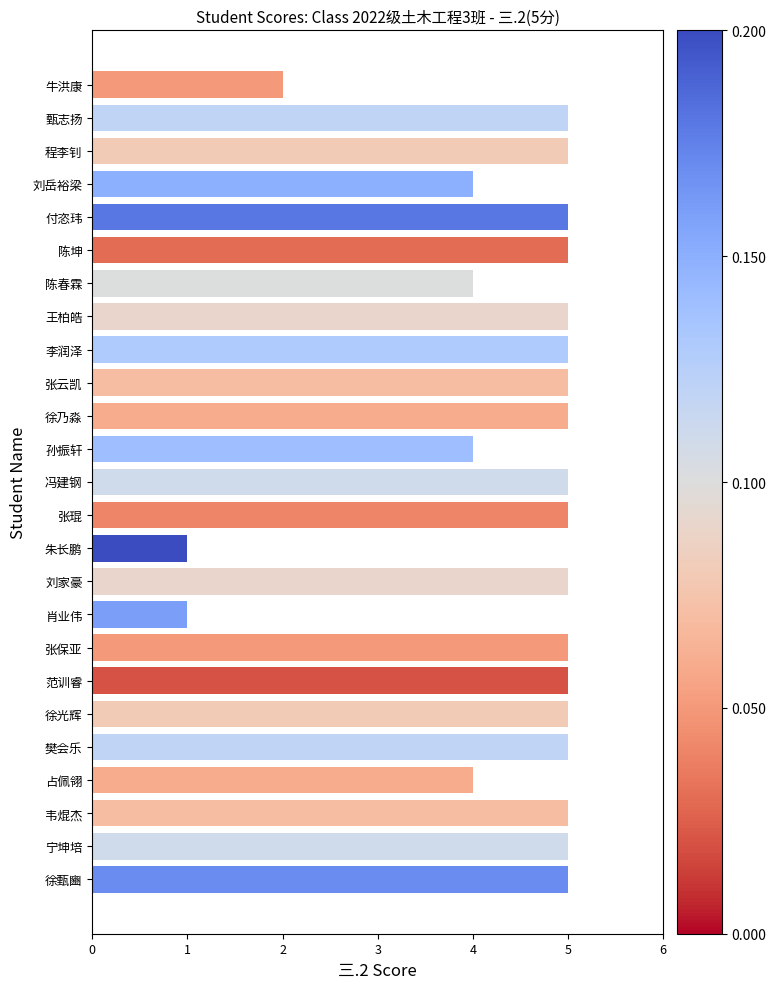

What is the maximum value shown in the chart?

5